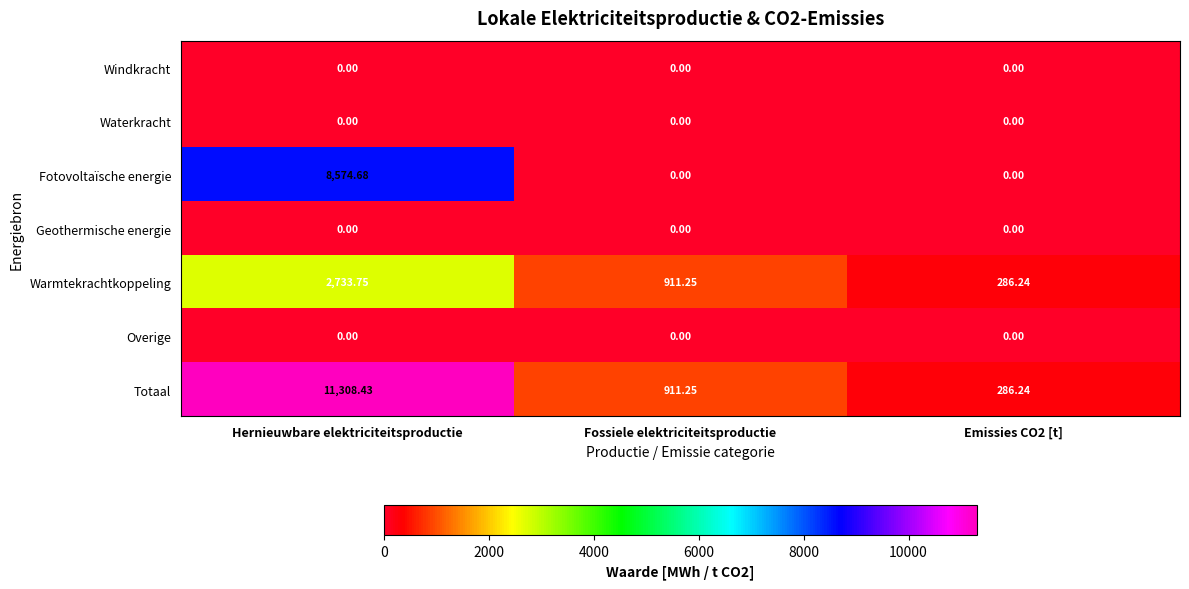

Which series has the largest total across all categories?

Totaal